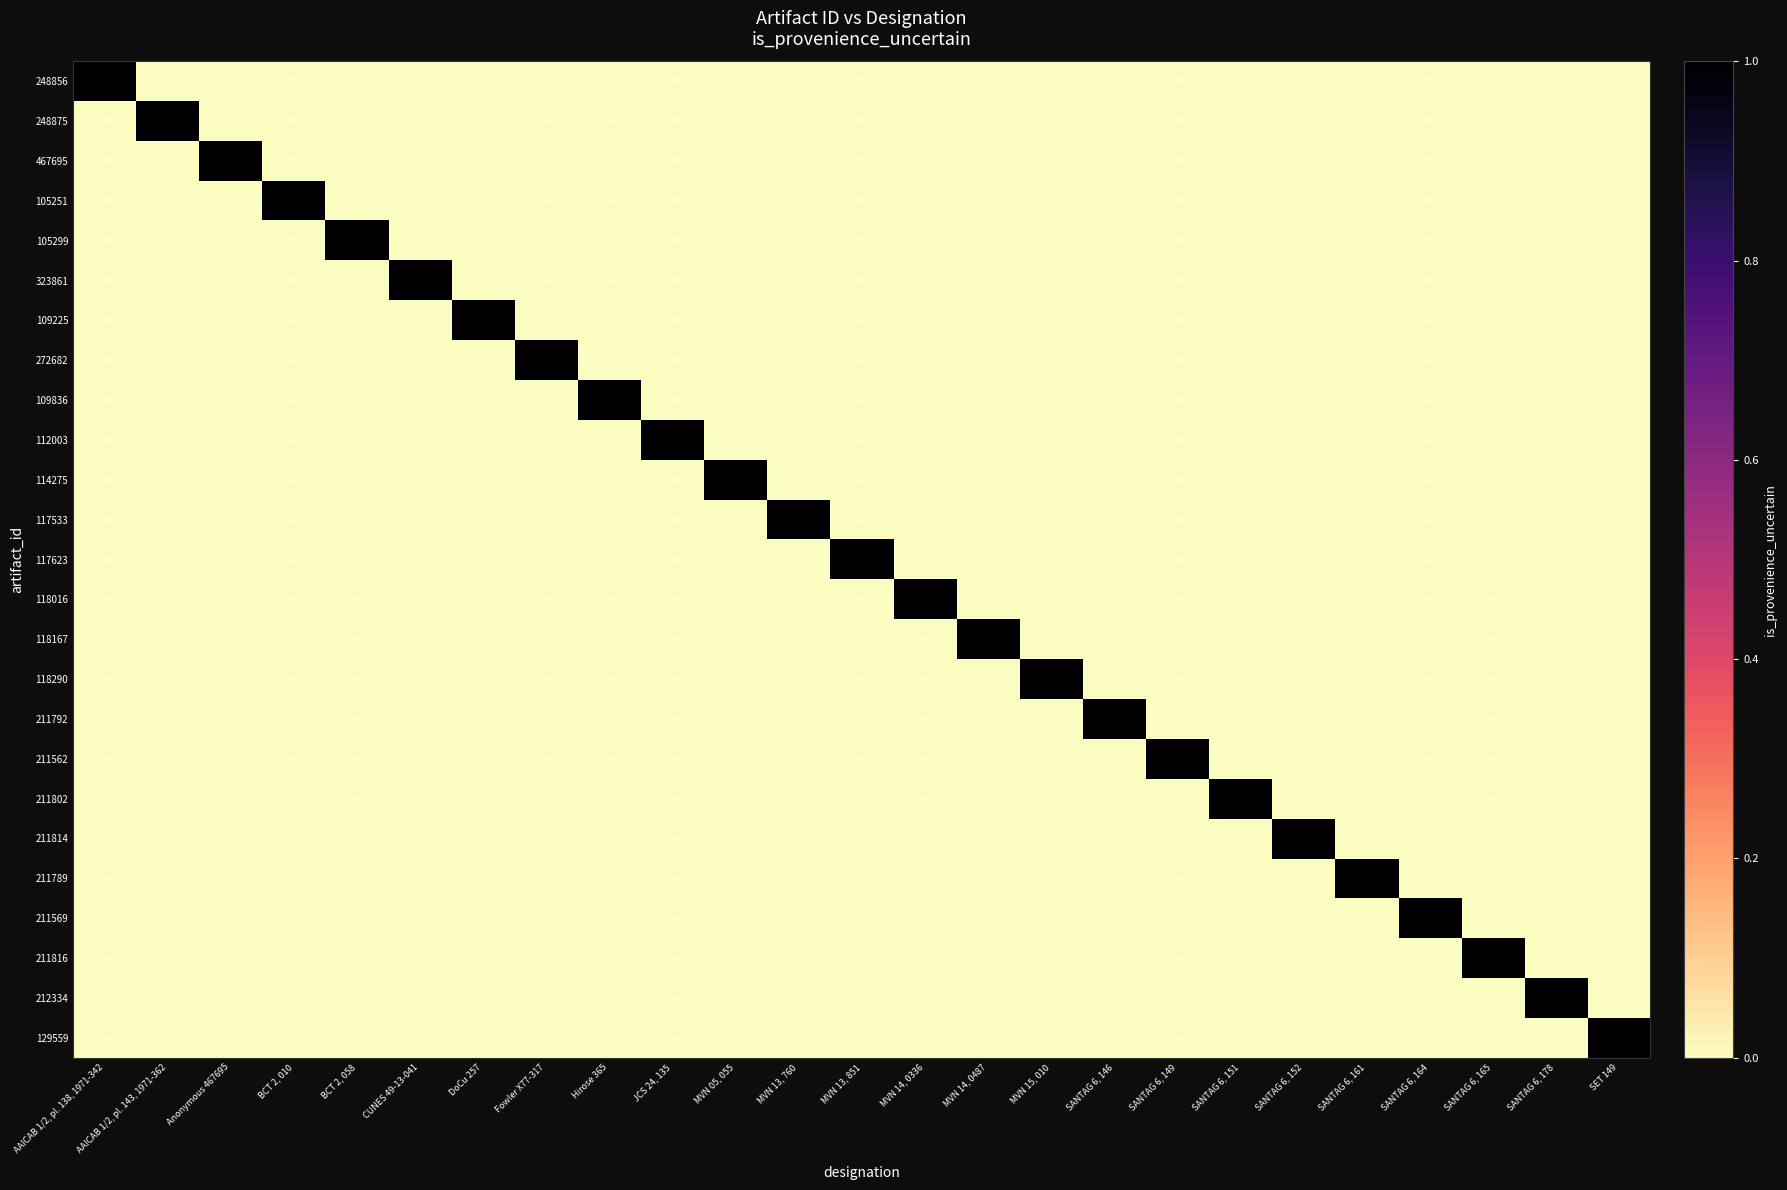

At how many categories does at least one series exceed 0?

25